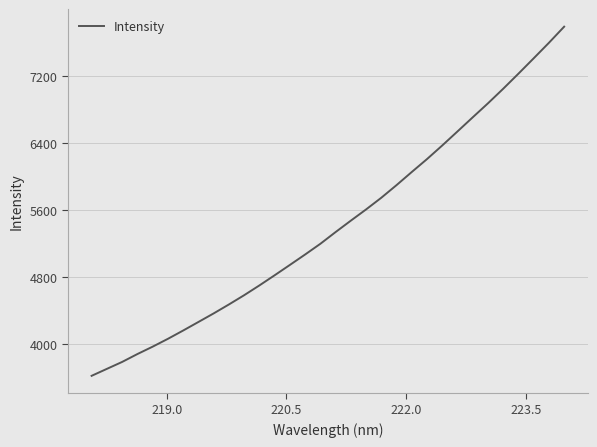

What is the sum of all values?

173430.2